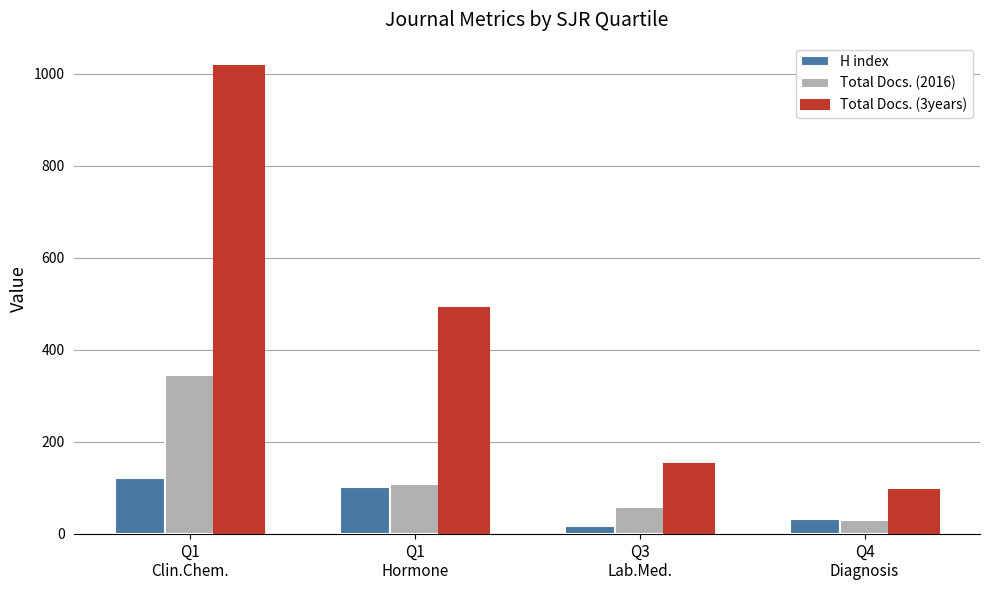

The value of Total Docs. (3years) at Q1
Hormone is 491. True or false?

True